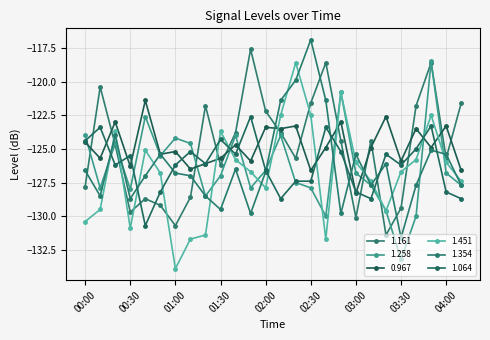

How many data points in 1.161 are less than -124?

15